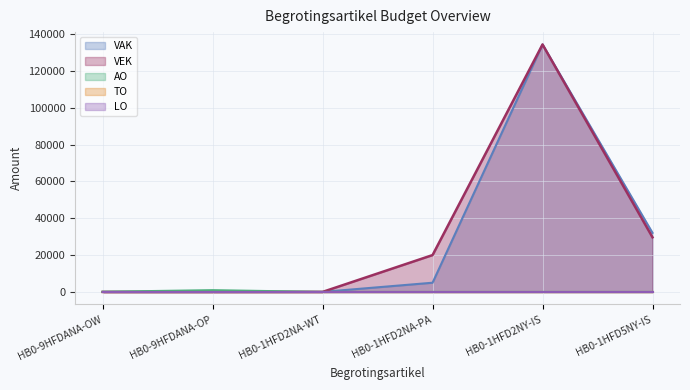

What is the total value across all series at HB0-1HFD2NA-PA?

25000